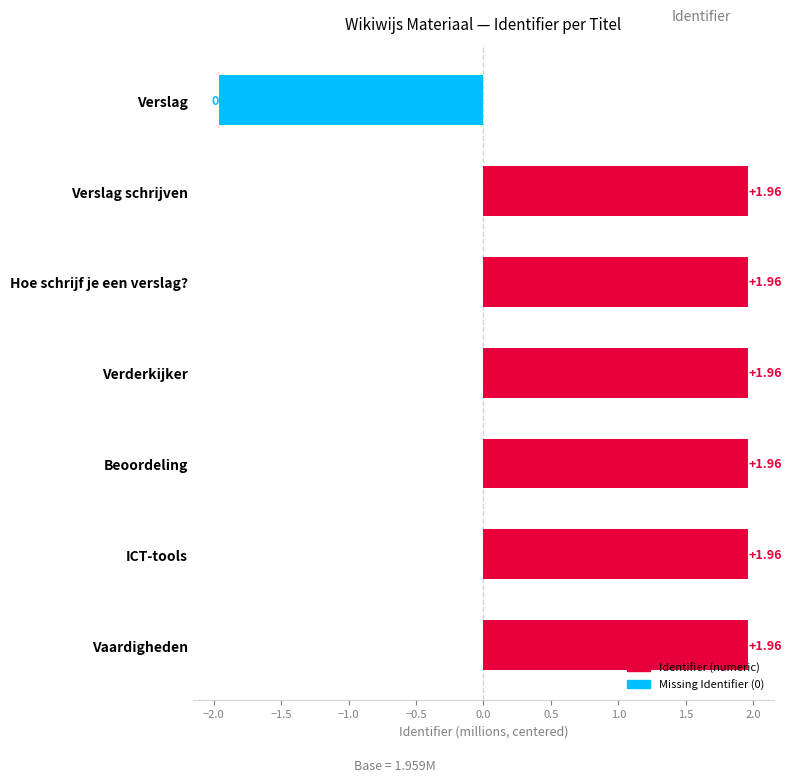

Where is the data nearest to the value 0?

Verslag